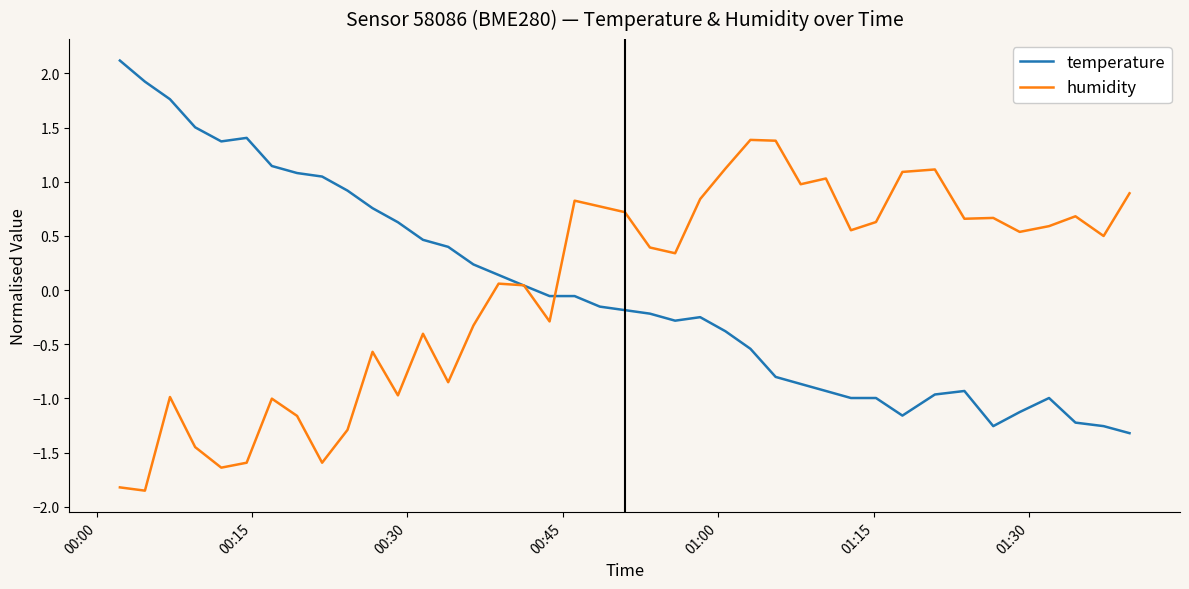

Rank the series by their maximum value, from lowest to highest.

humidity, temperature